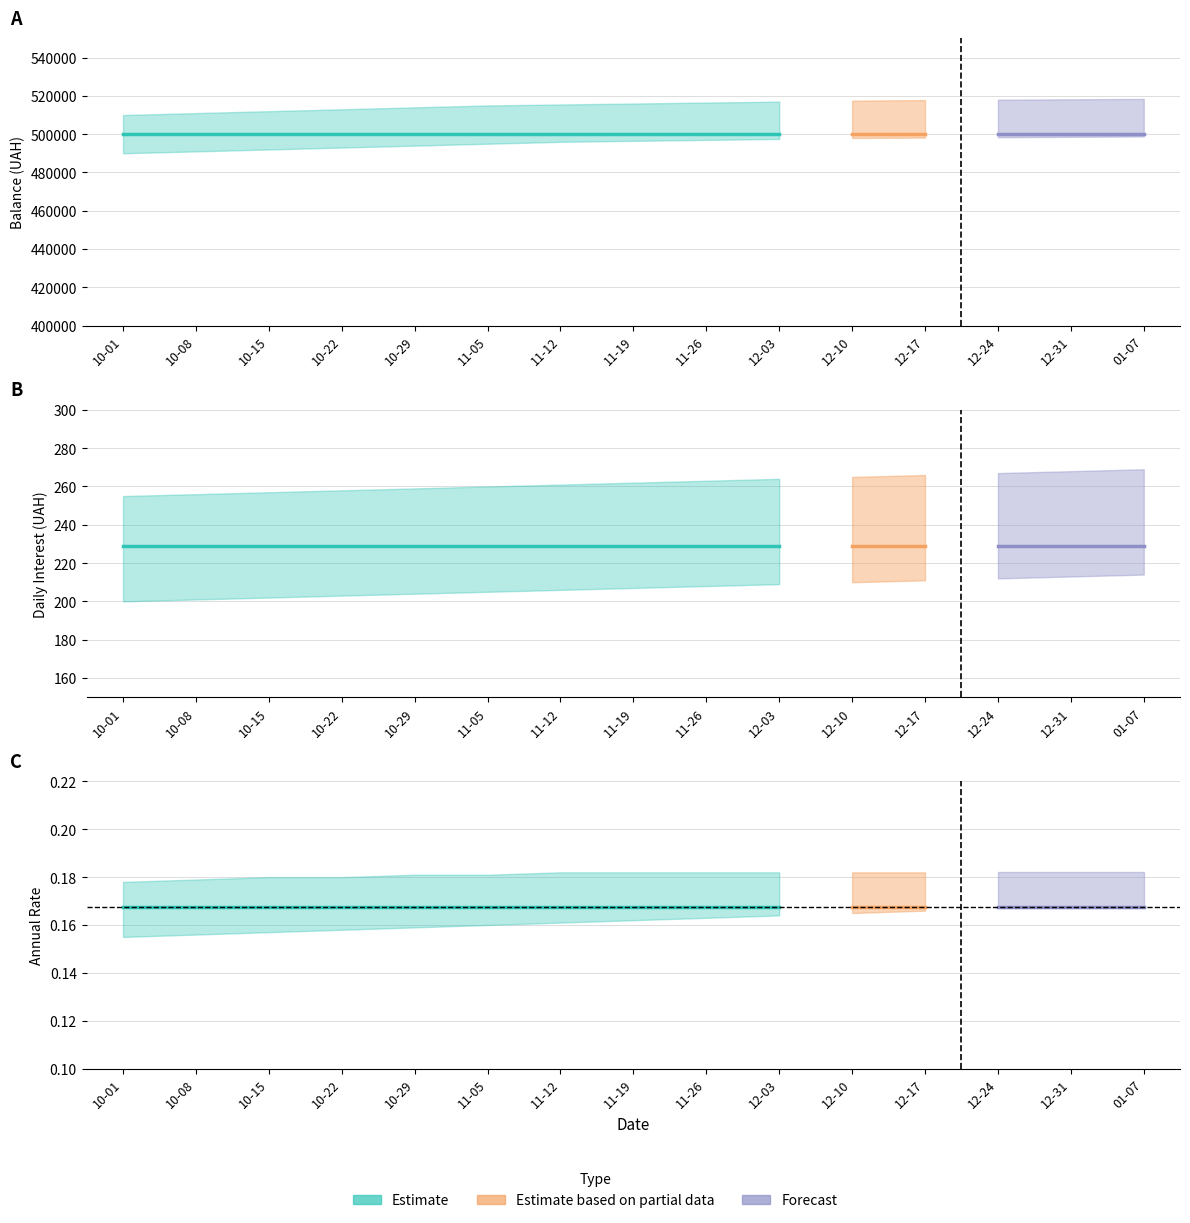

What is the spread (max minus min) of values at 2024-12-17?

499999.8